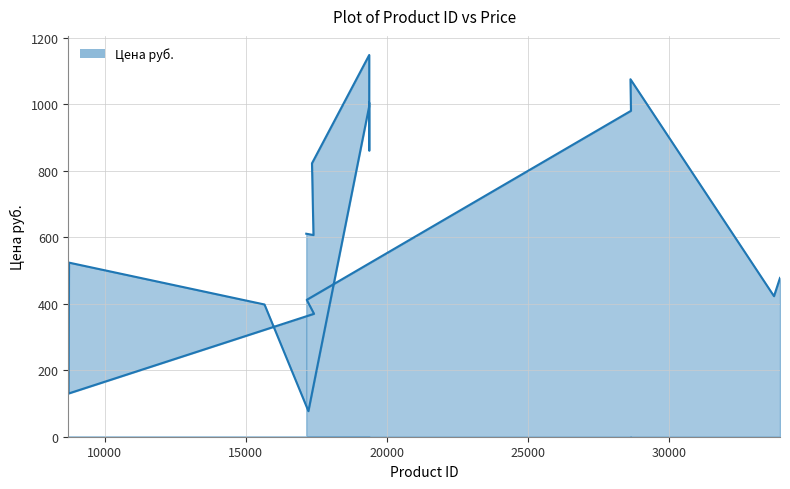

List the labels in order of value, largest first.

19372, 28622, 19369, 19367, 28640, 19371, 17345, 17142, 17397, 8742, 33917, 33704, 17159, 15664, 17417, 8723, 17218